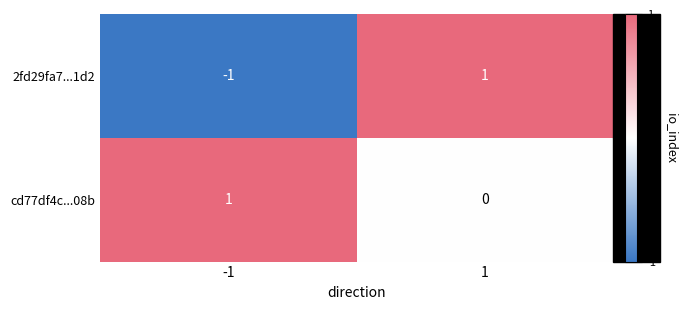

Which series has the largest total across all categories?

cd77df4c...08b